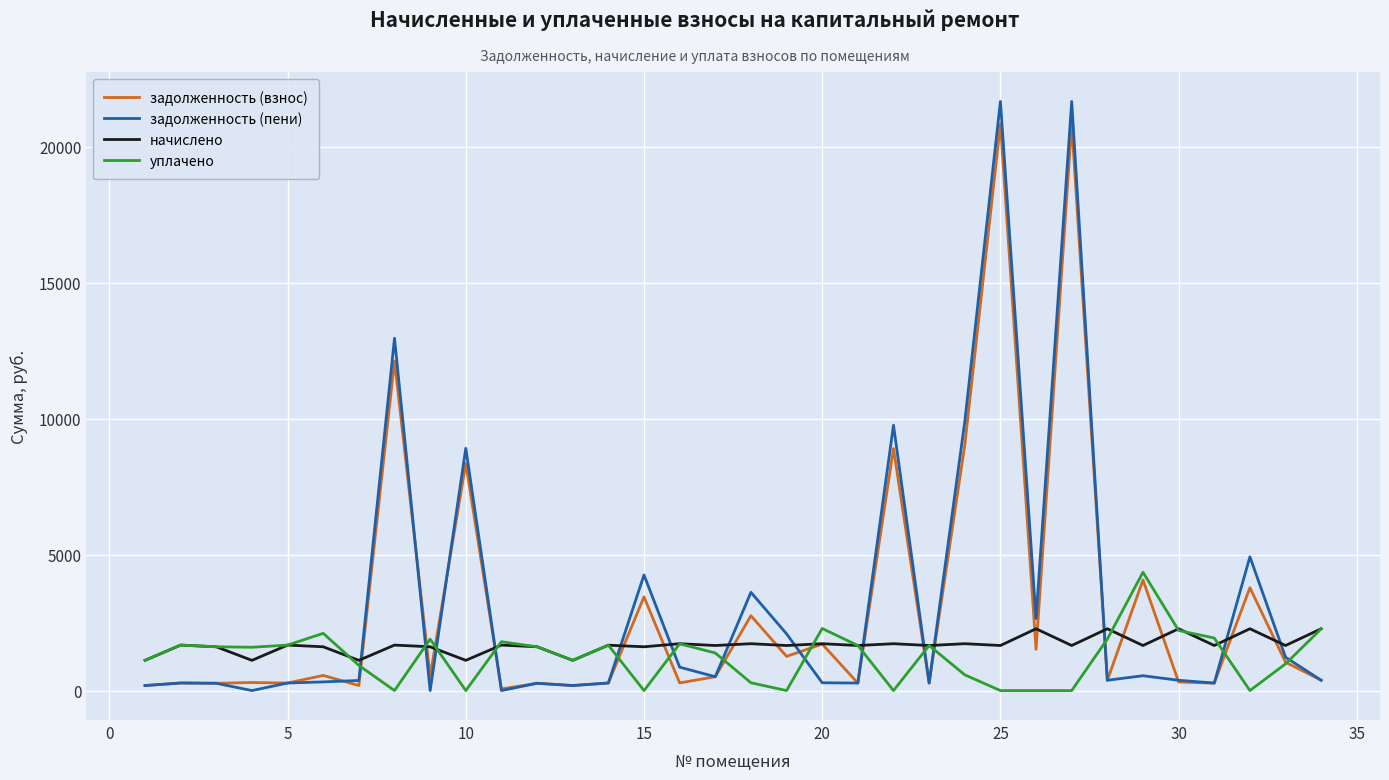

After their last crossing, which series has the higher values: начислено or задолженность (пени)?

начислено